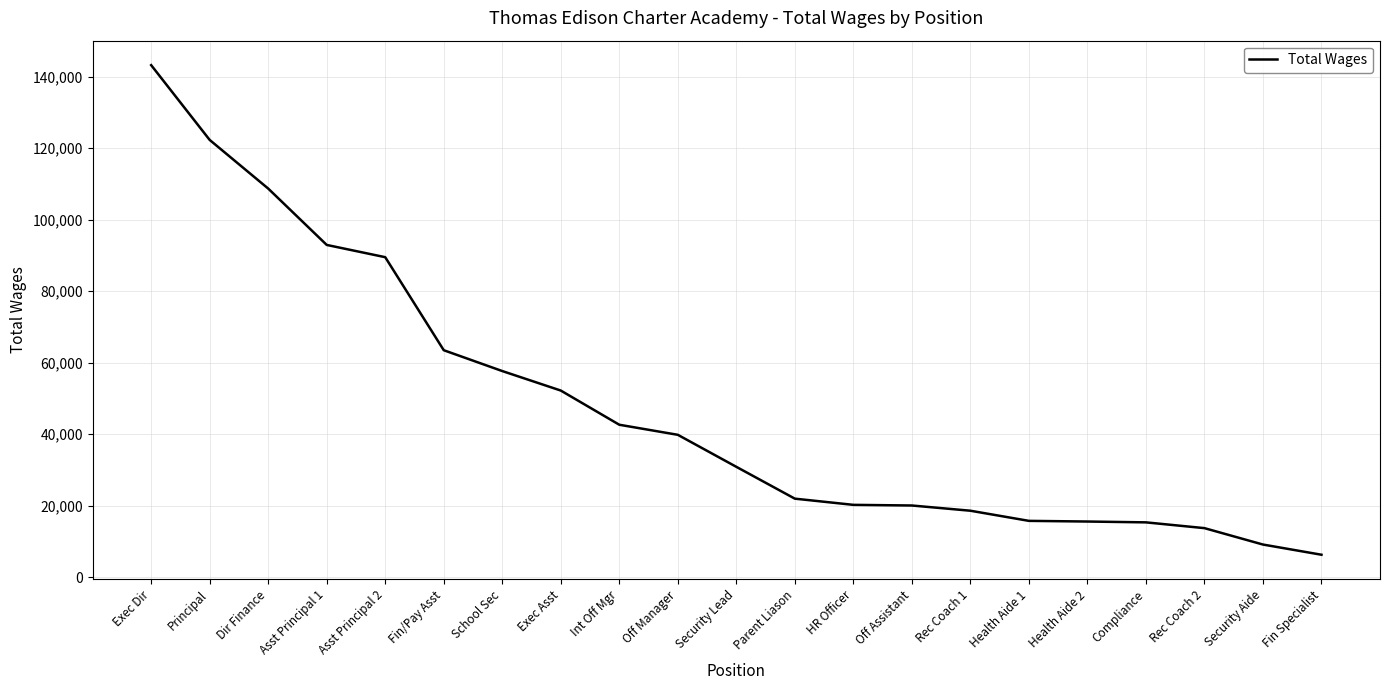

At which category does the chart reach its minimum across all series?

Fin Specialist